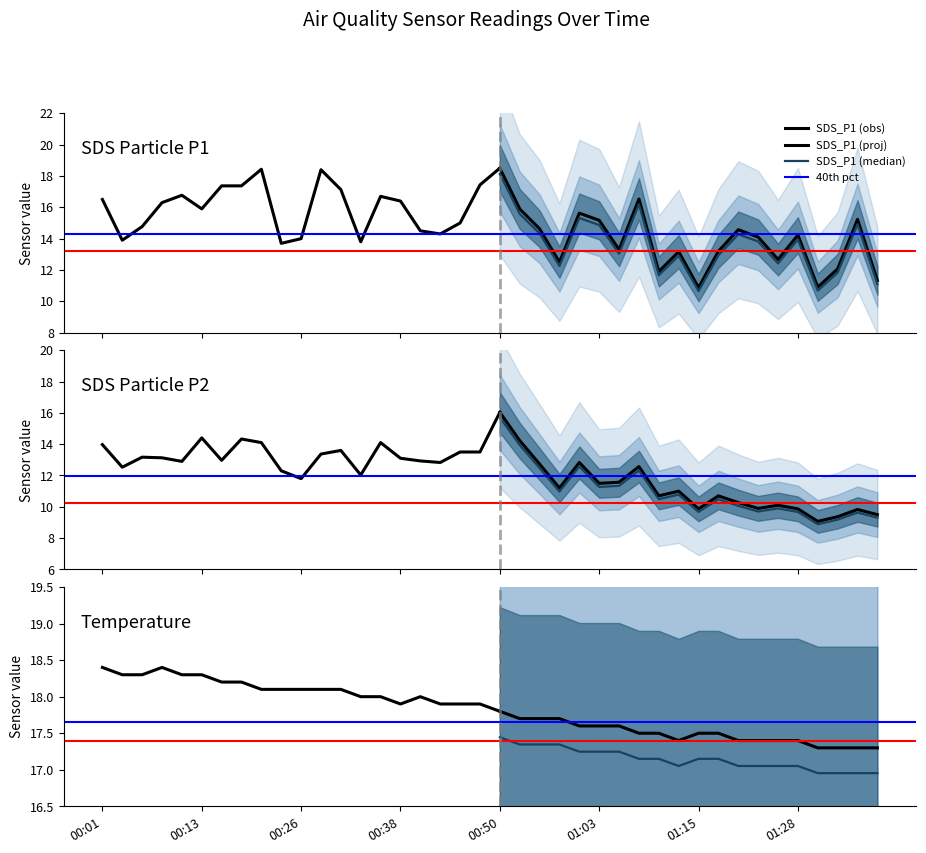

True or false: SDS_P2 and SDS_P1 cross at least once.

False